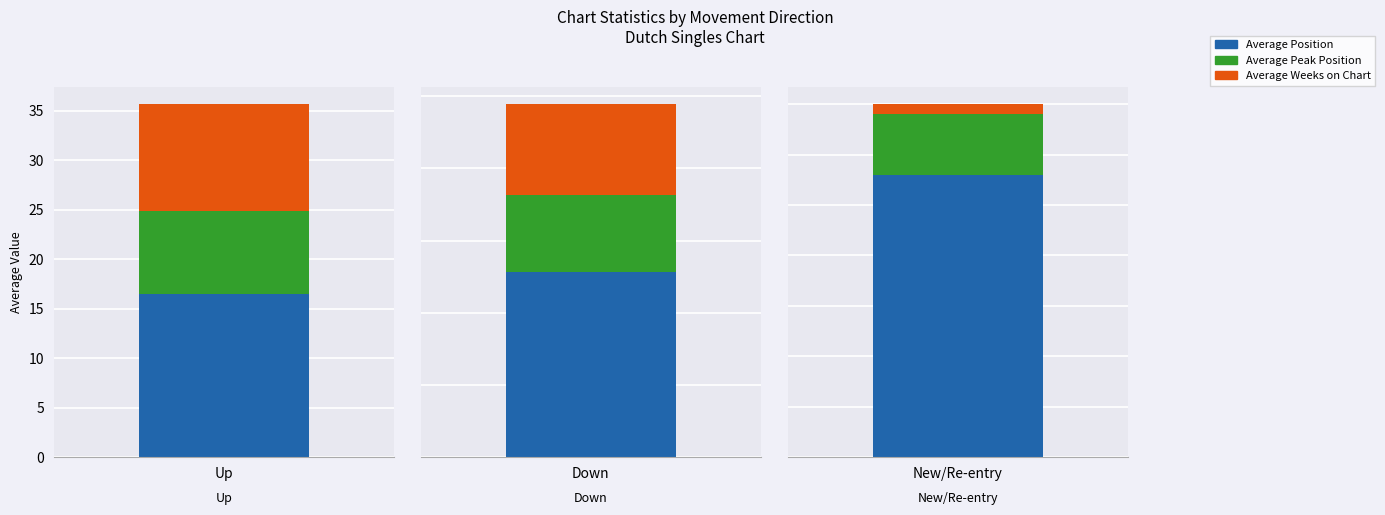

At which category is the sum across all series the highest?

down